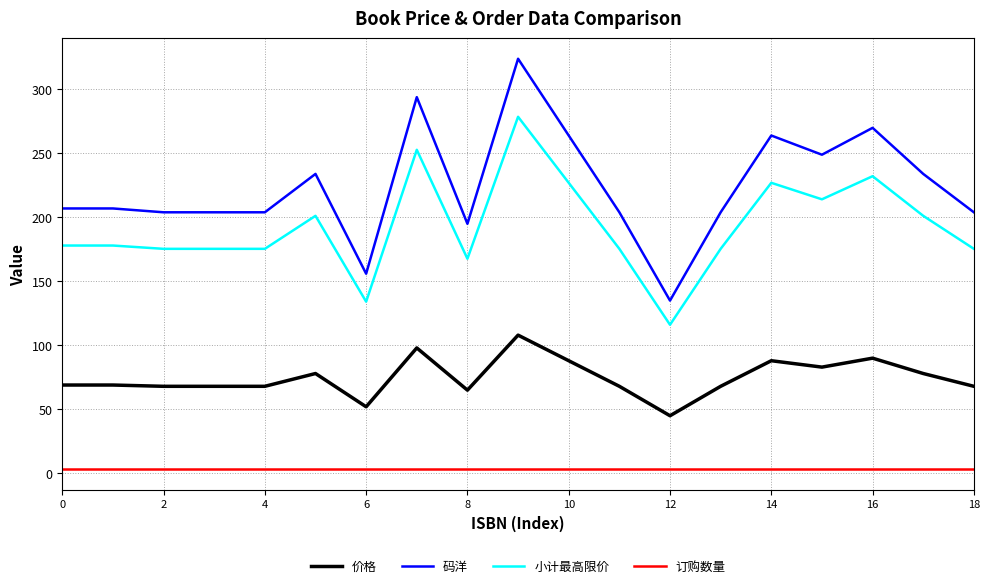

True or false: 订购数量 and 价格 intersect in this chart.

False